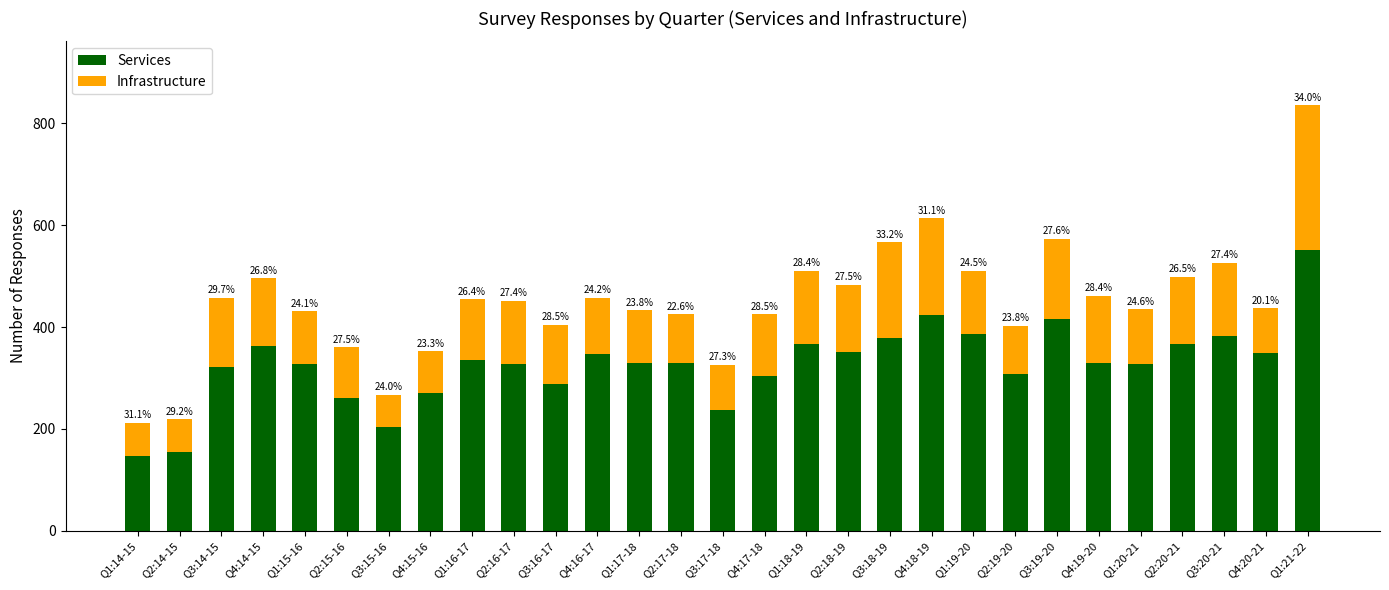

How many bars are there in total?

29